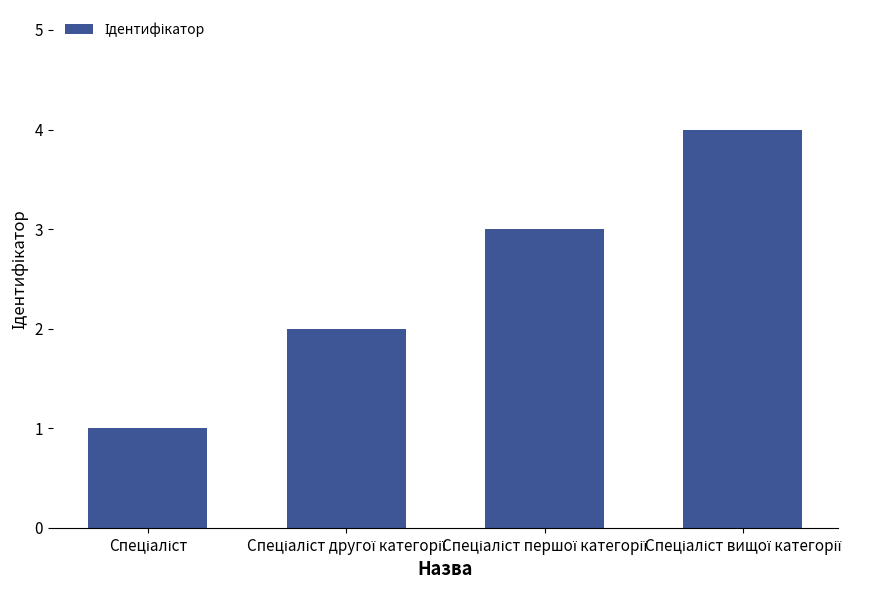

What is the maximum value shown in the chart?

4